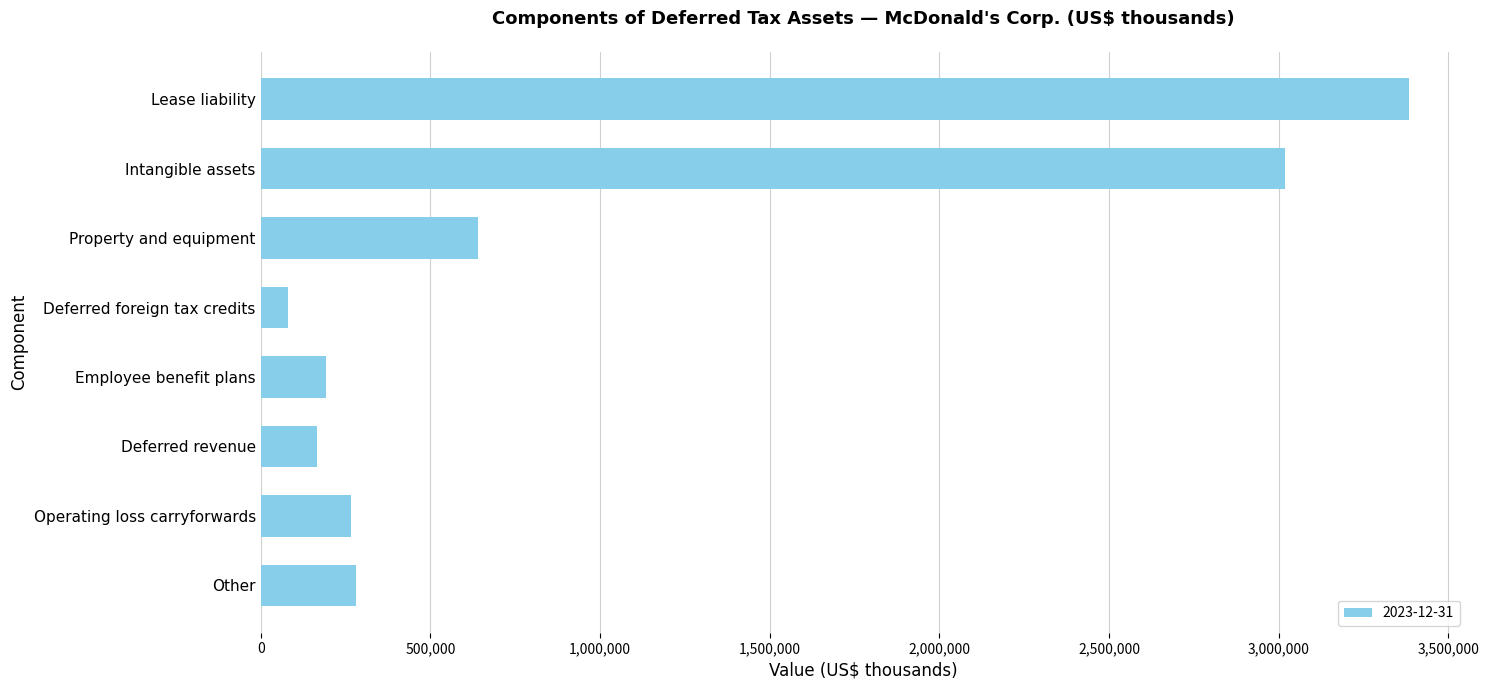

What is the label of the 8th bar from the bottom?

Lease liability